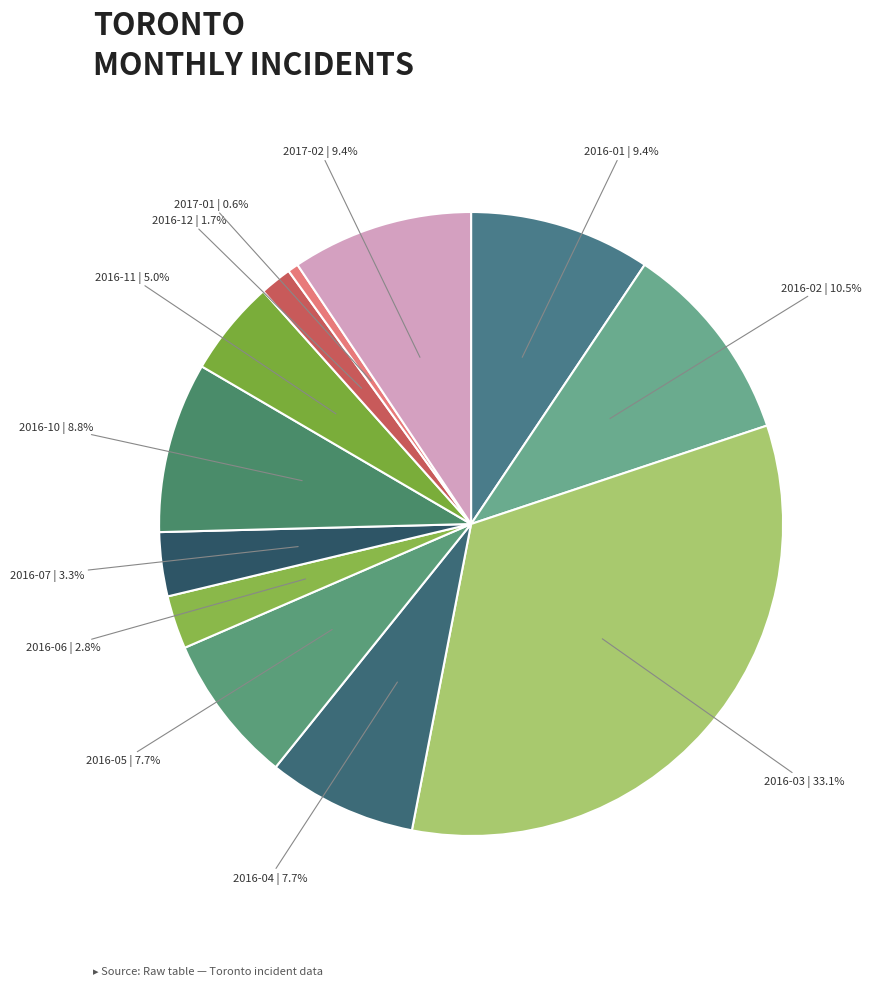

How many slices are in this pie chart?

12